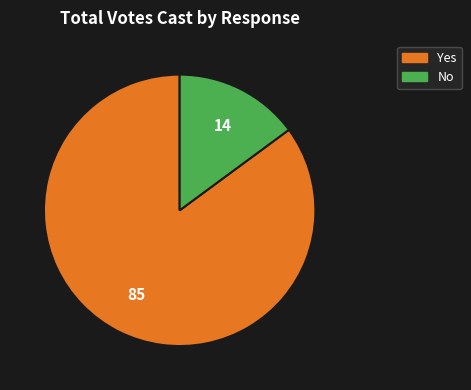

Combined, do No and Yes account for over 50%?

Yes